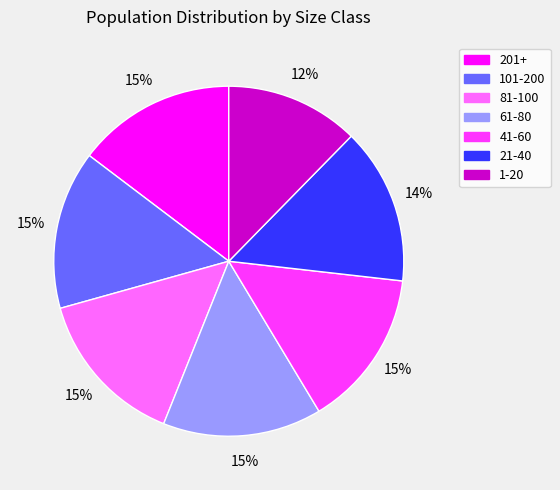

What percentage is the 1-20 slice, to the nearest percent?

12%